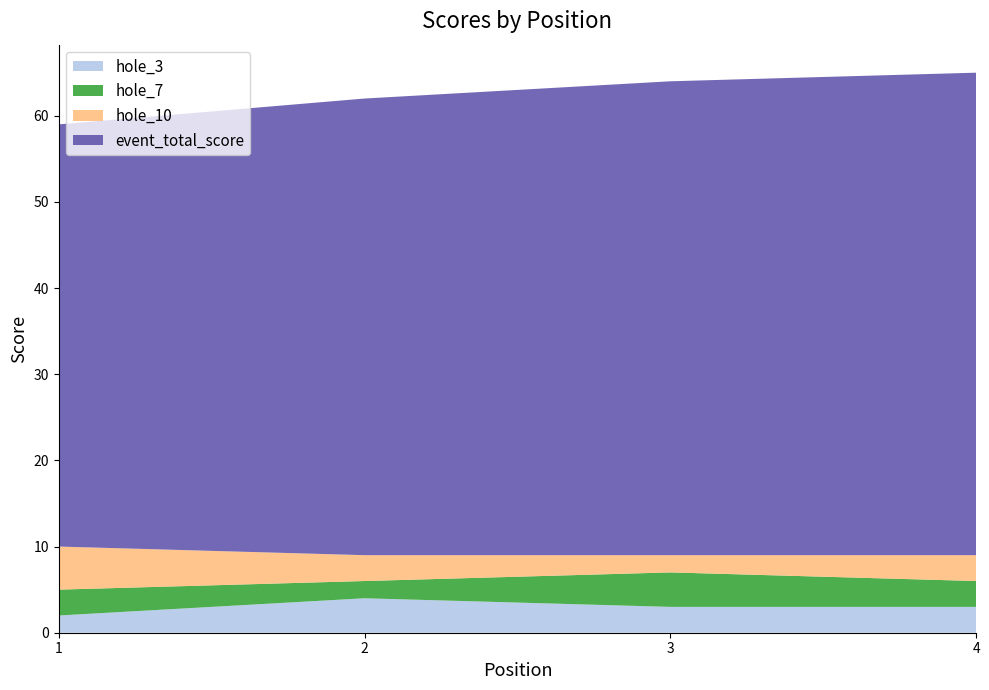

Is it true that hole_3 equals 3 at 4?

True